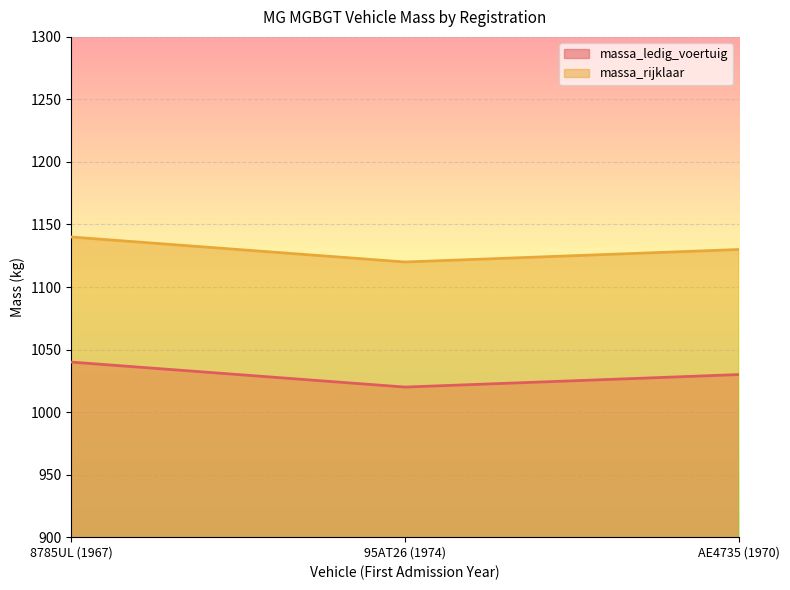

Reading right to left, what are all the values shown in this chart?

massa_ledig_voertuig: AE4735 (1970)=1030	95AT26 (1974)=1020	8785UL (1967)=1040
massa_rijklaar: AE4735 (1970)=1130	95AT26 (1974)=1120	8785UL (1967)=1140